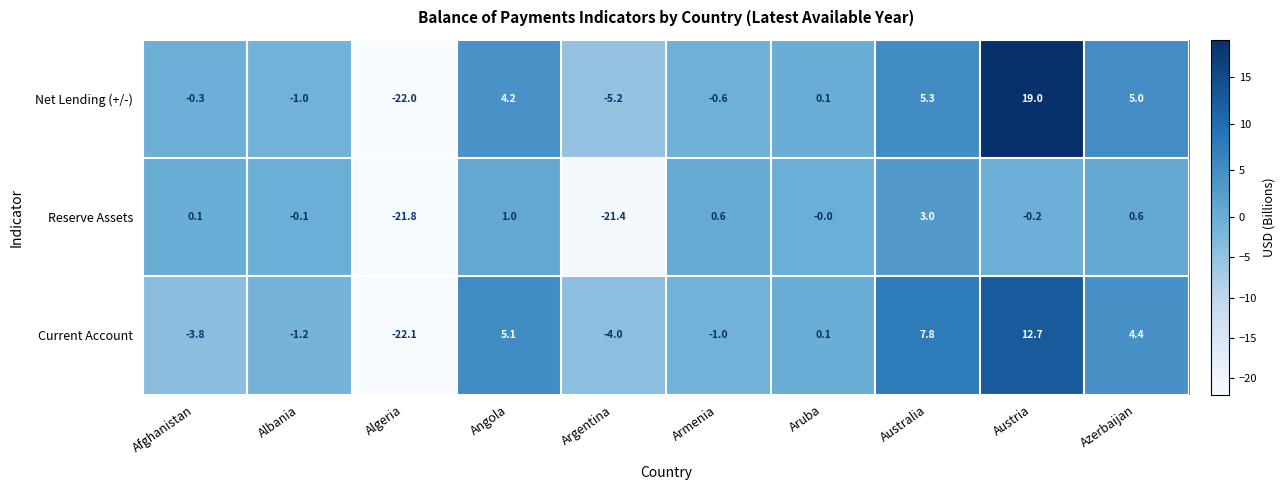

The value of Current Account at Angola is 7.3. True or false?

False